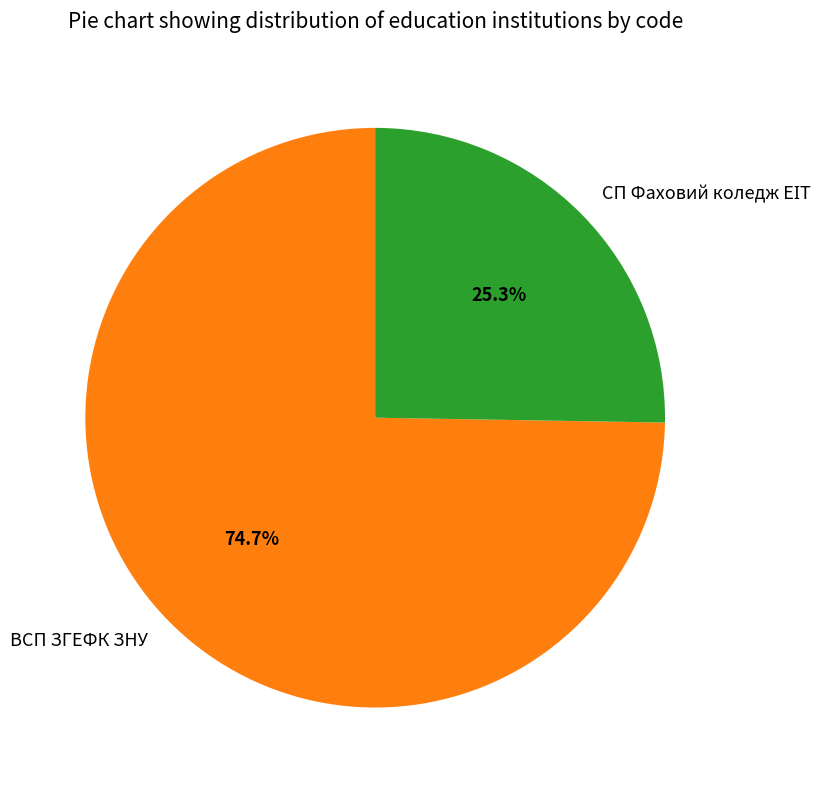

How much of the chart is everything except ВСП ЗГЕФК ЗНУ?

25.3%